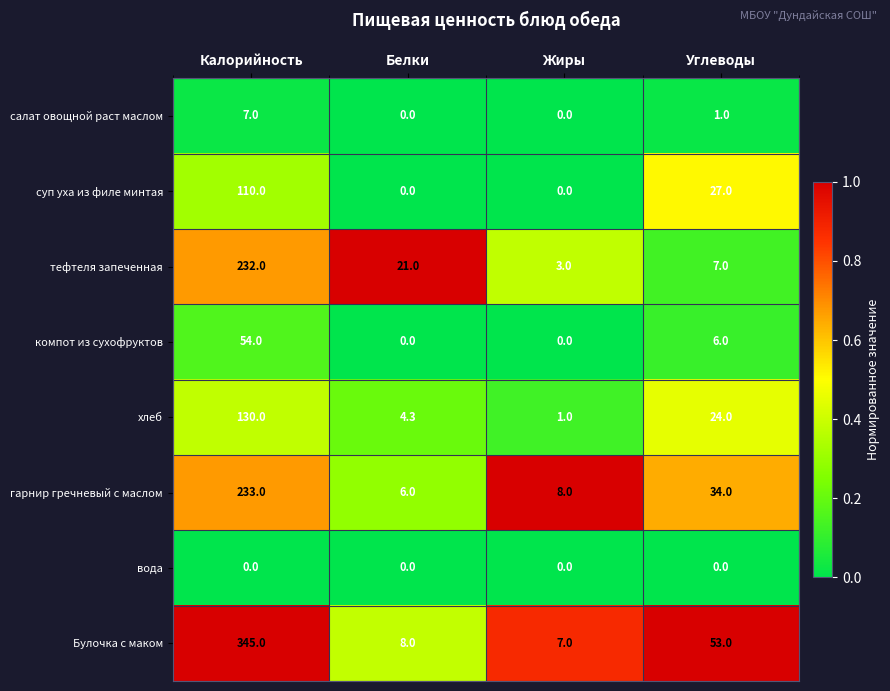

What is the greatest value displayed?

345.0